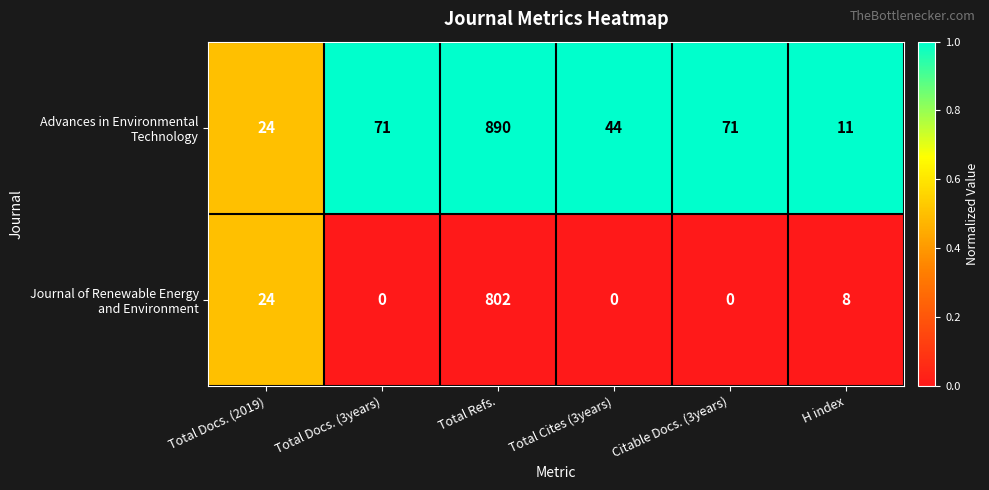

Which category has the highest value across all series?

Total Refs.